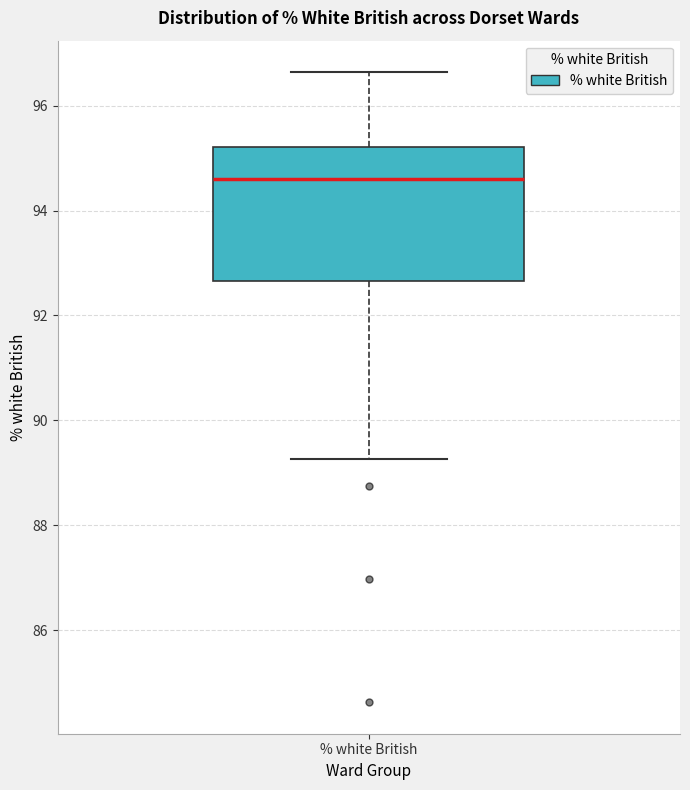

Read this box plot against the y-axis: the position of the median line, the range covered by the box, and the ends of both whiskers. The values are not printed on the chart, so give them approximately, as read against the axis.

median 94.6, box 92.6 to 95.2, whiskers 89.2 to 96.6